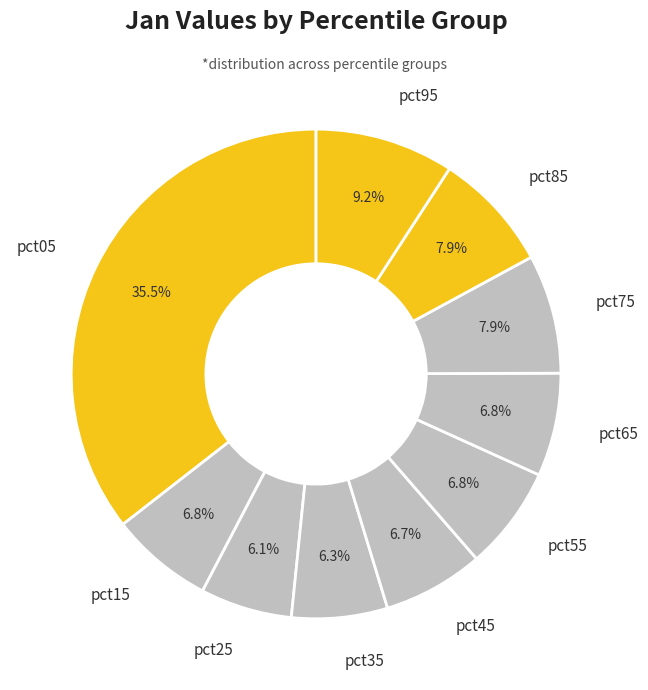

To the nearest percent, what is the difference between the largest and smallest slice percentages?

29%